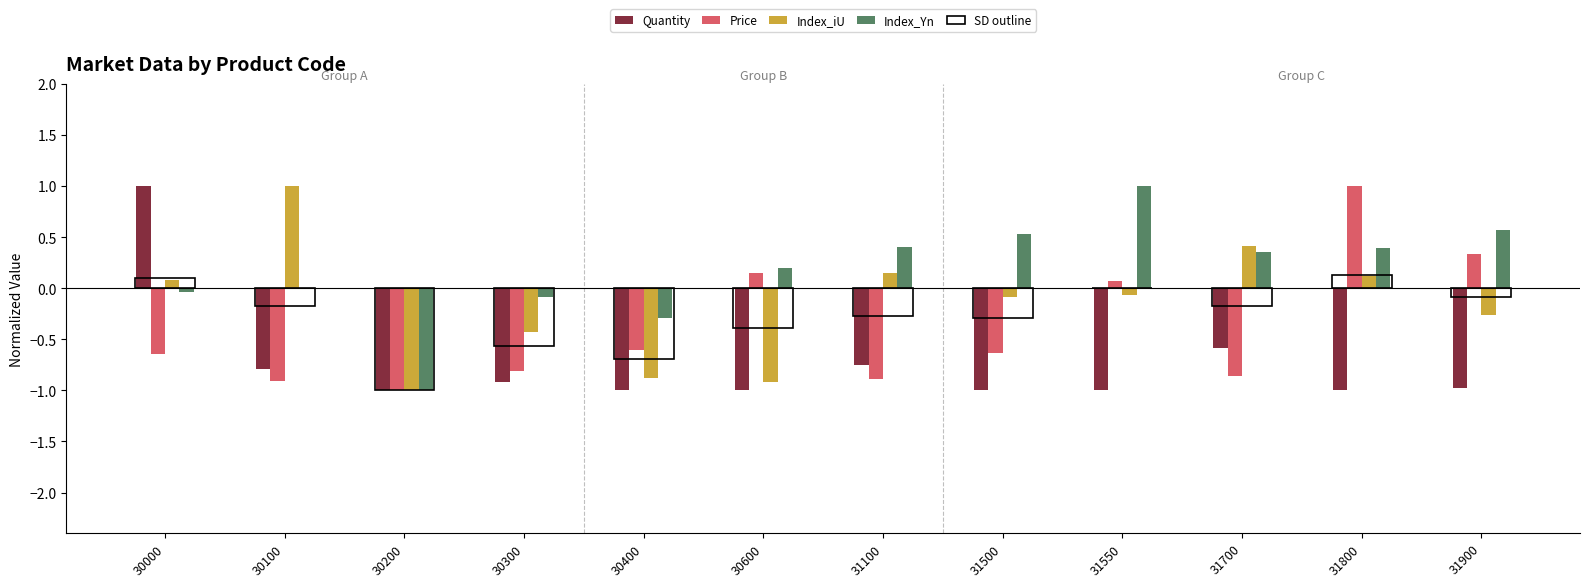

How many groups of bars are there?

12